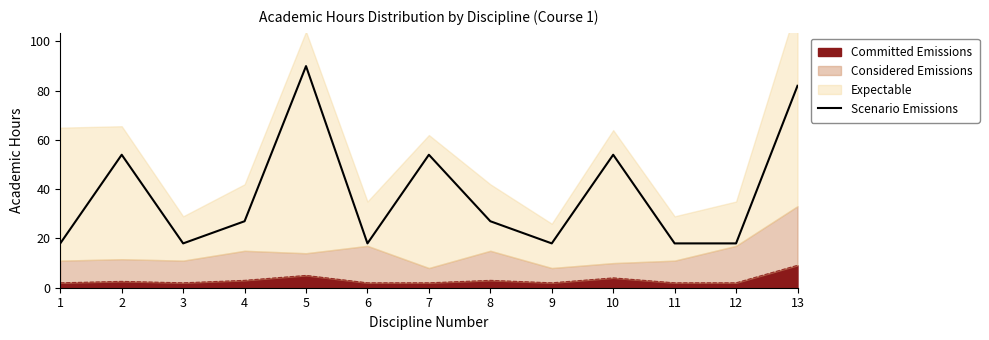

List the labels in order of value, largest first.

5, 13, 2, 7, 10, 4, 8, 1, 3, 6, 9, 11, 12